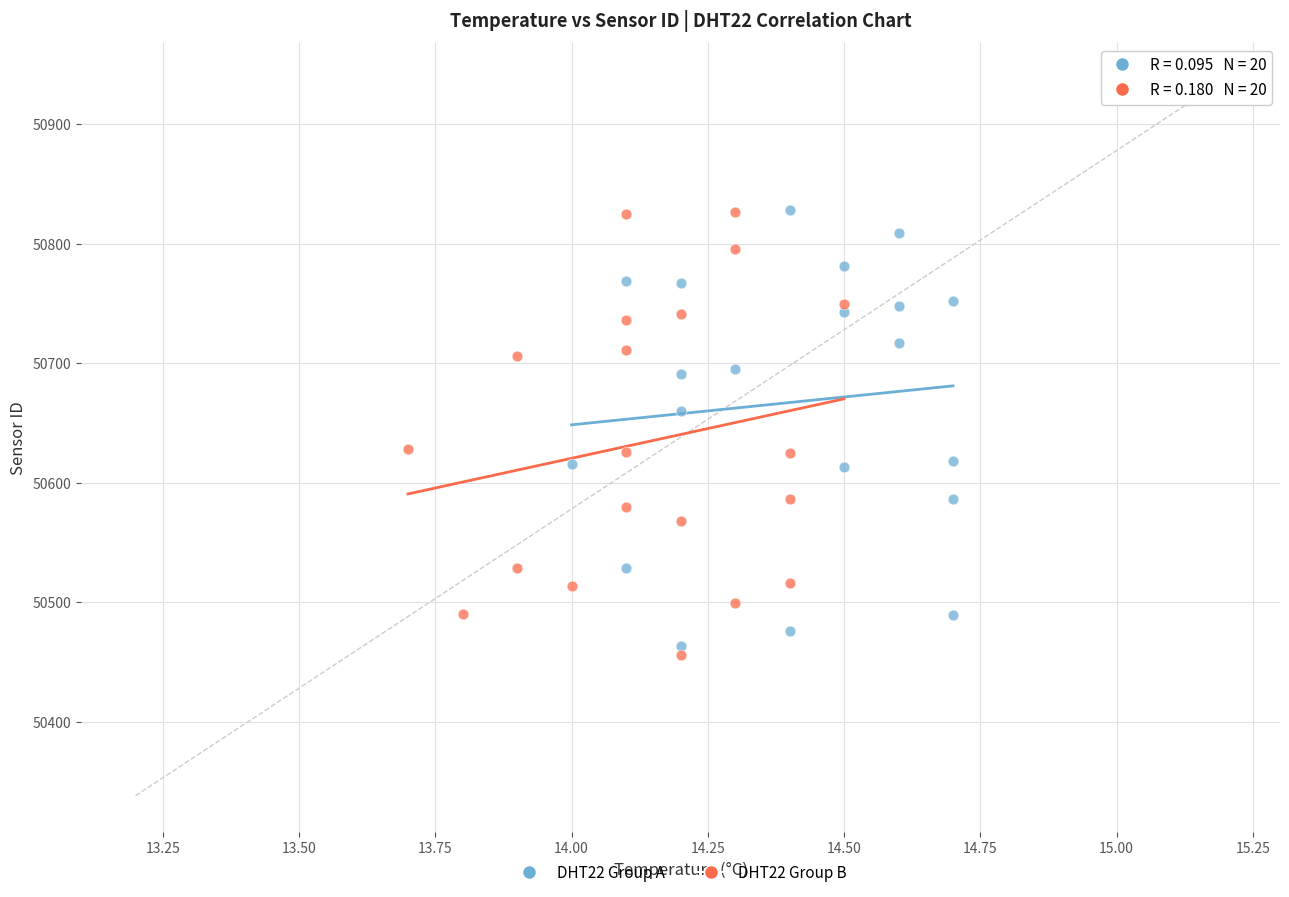

What are all the series names shown in the legend?

DHT22 Group A, DHT22 Group B